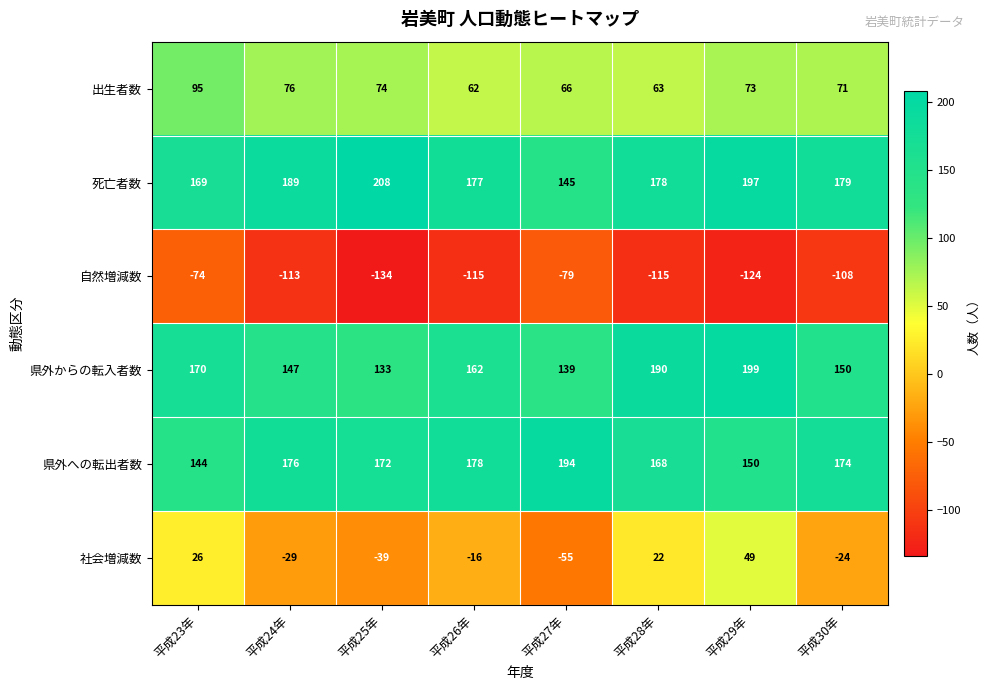

How many categories are shown in the chart?

8